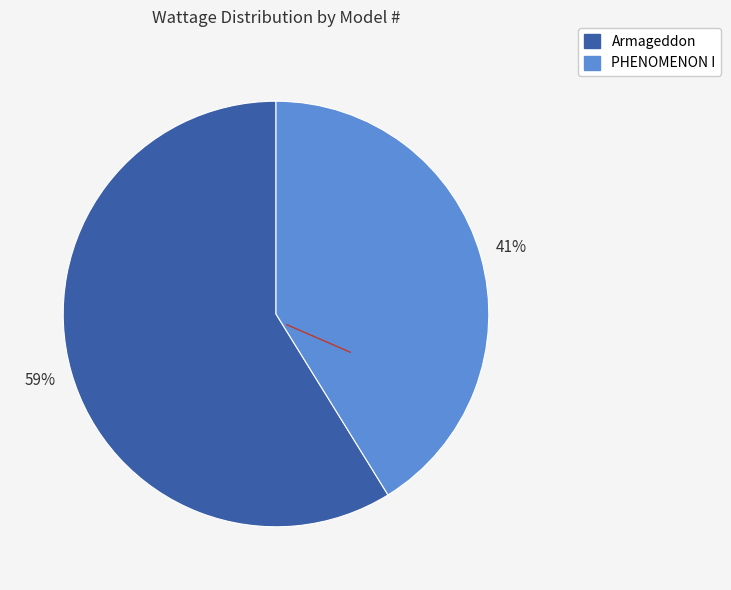

Which category has the smallest portion of the pie?

PHENOMENON I